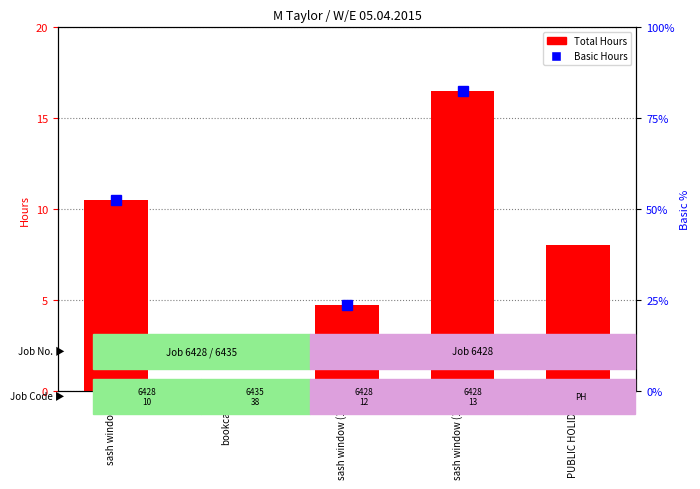

Does the chart contain stacked bars?

No